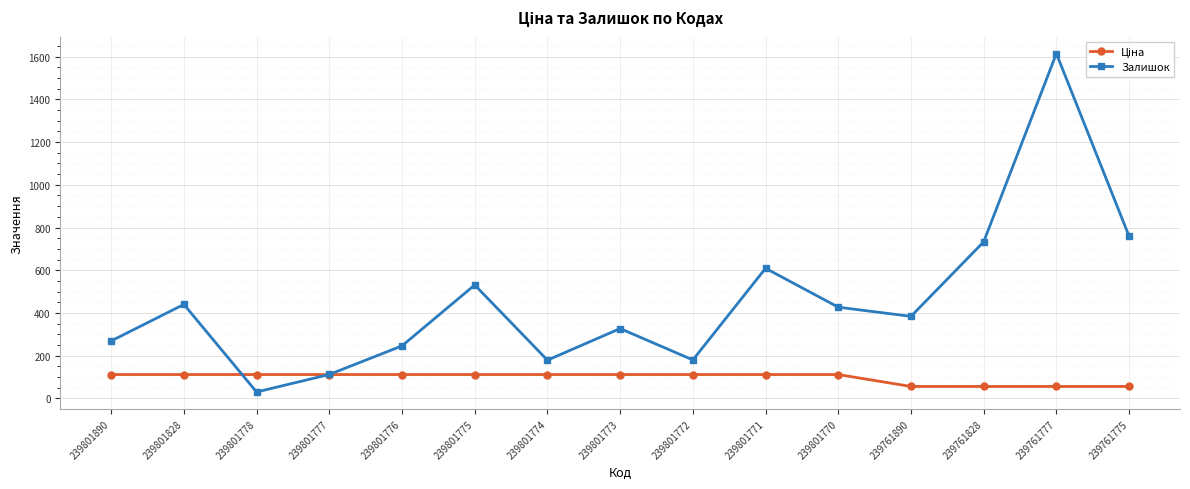

At which category does Залишок reach its first local valley?

239801778